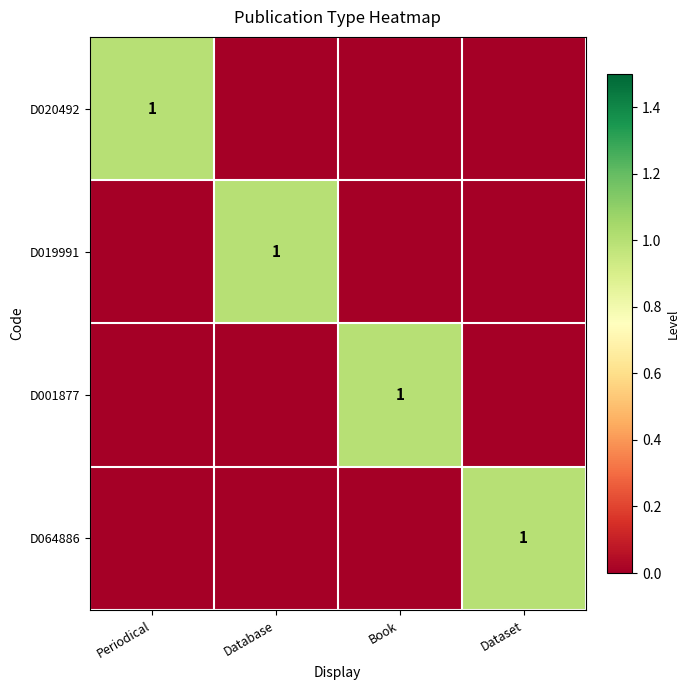

True or false: D019991 has a value of 1 at Database.

True